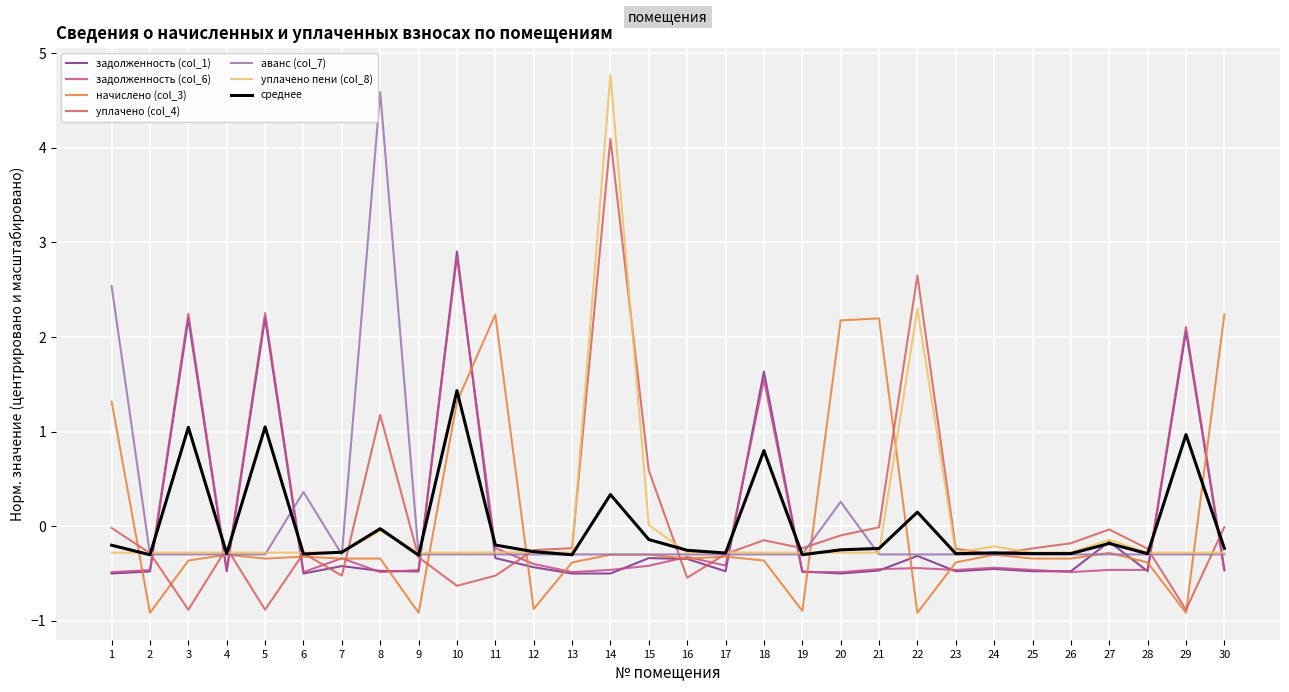

What is the greatest value displayed?

4.8